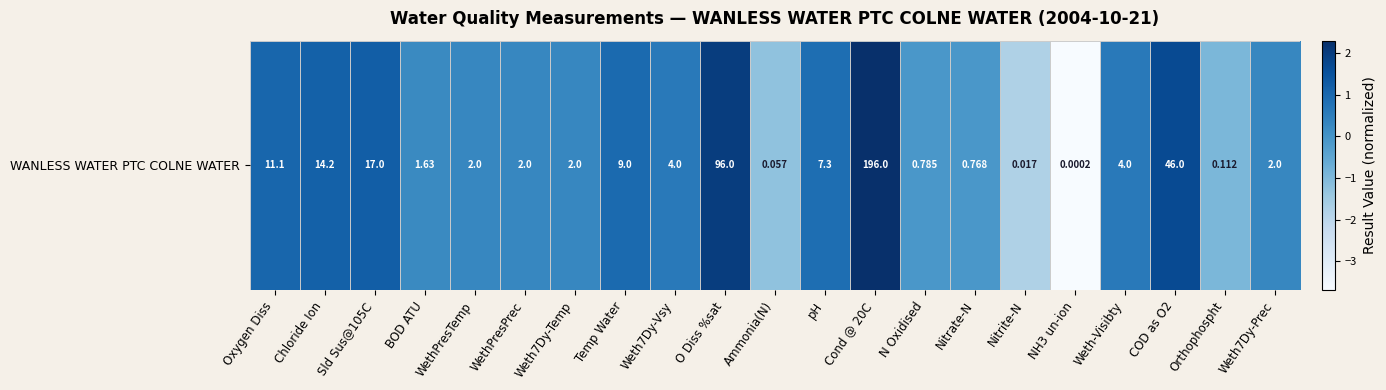

Reading left to right, extract all data points from this chart.

1.0	1.2	1.2	0.2	0.3	0.3	0.3	1.0	0.6	2.0	-1.2	0.9	2.3	-0.1	-0.1	-1.8	-3.7	0.6	1.7	-1.0	0.3